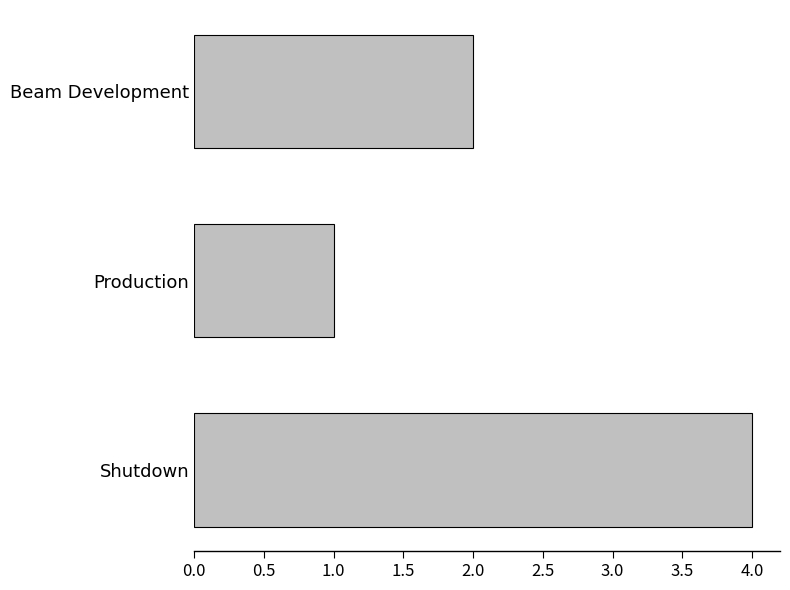

How many data points are less than 2?

1